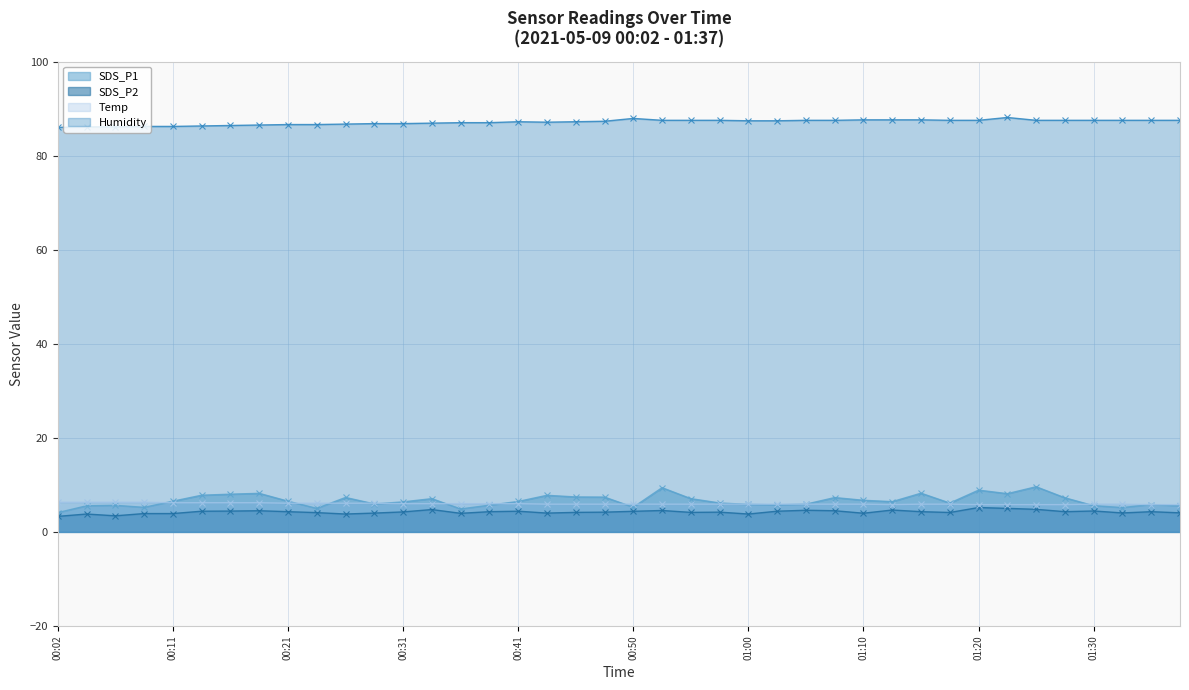

Between 01:10 and 00:50, which is larger?

01:10